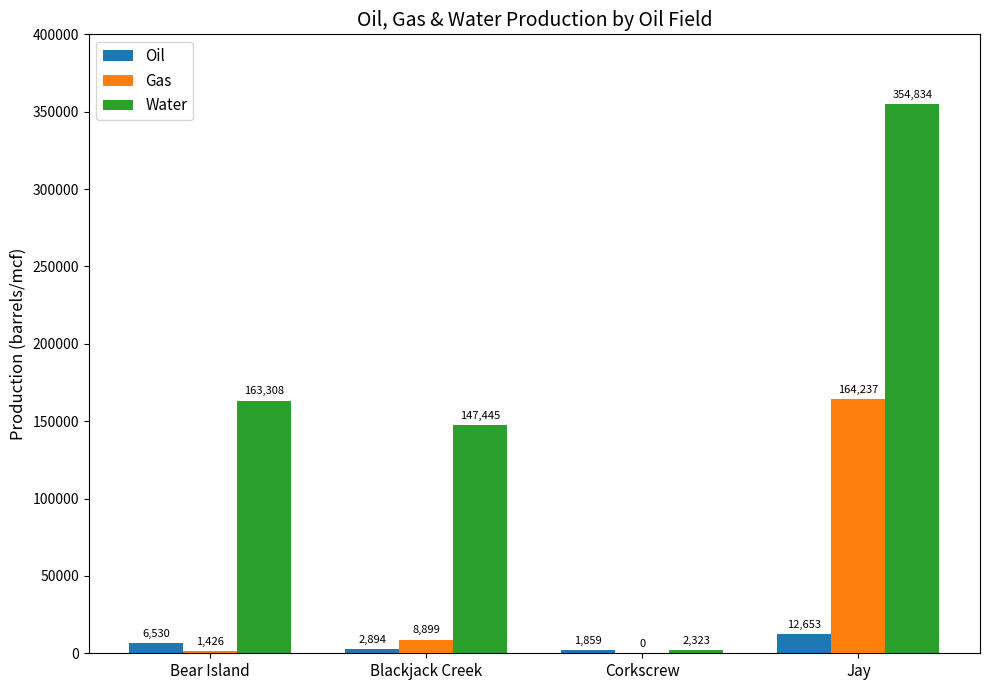

True or false: Gas has a value of 1426 at Bear Island.

True